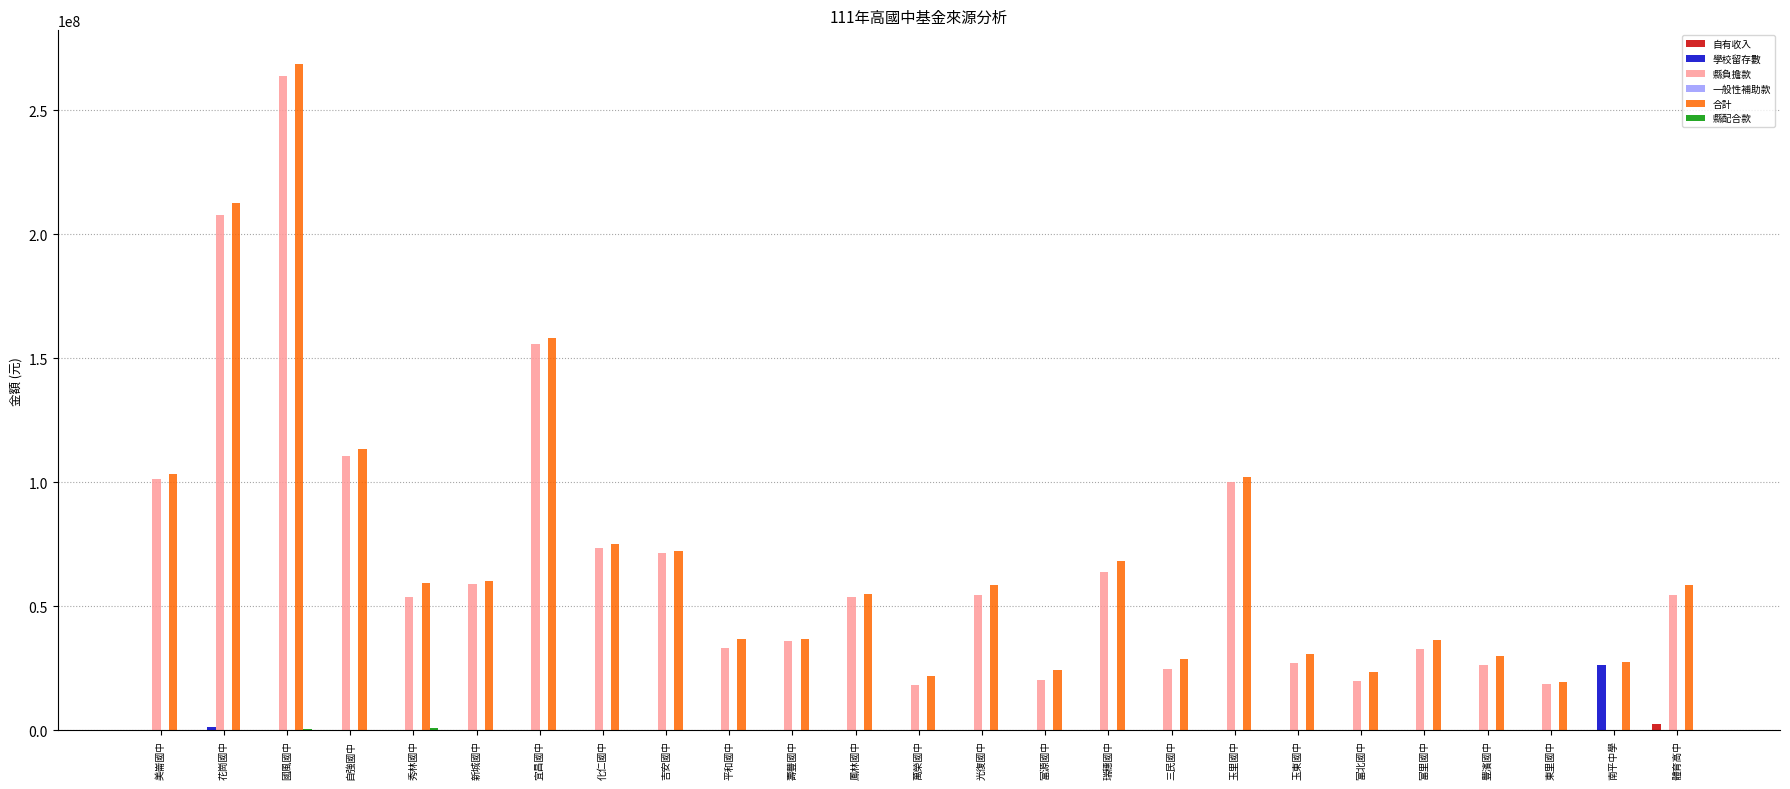

Is it true that 合計 equals 36456000 at 富里國中?

True